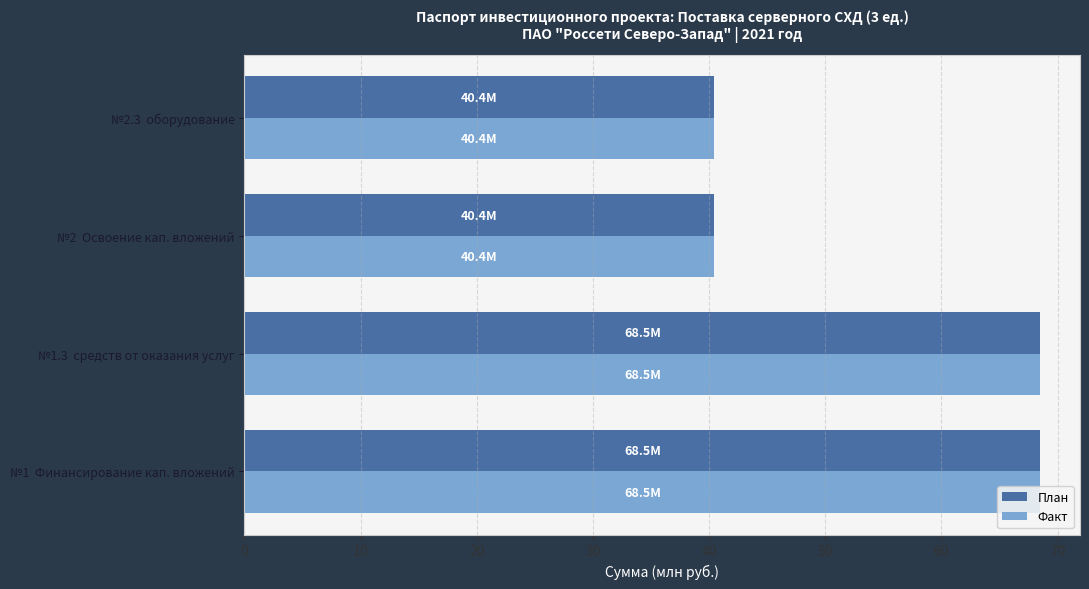

Is it true that План equals 40.4 at №2.3  оборудование?

True